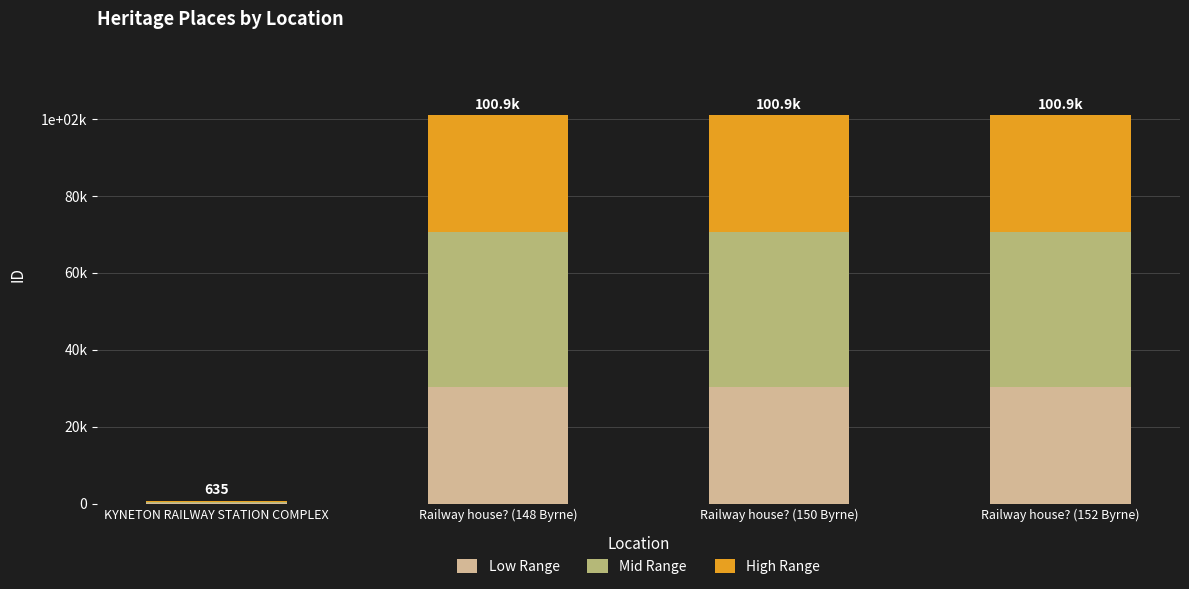

Which series has the largest range (max minus min)?

Mid Range